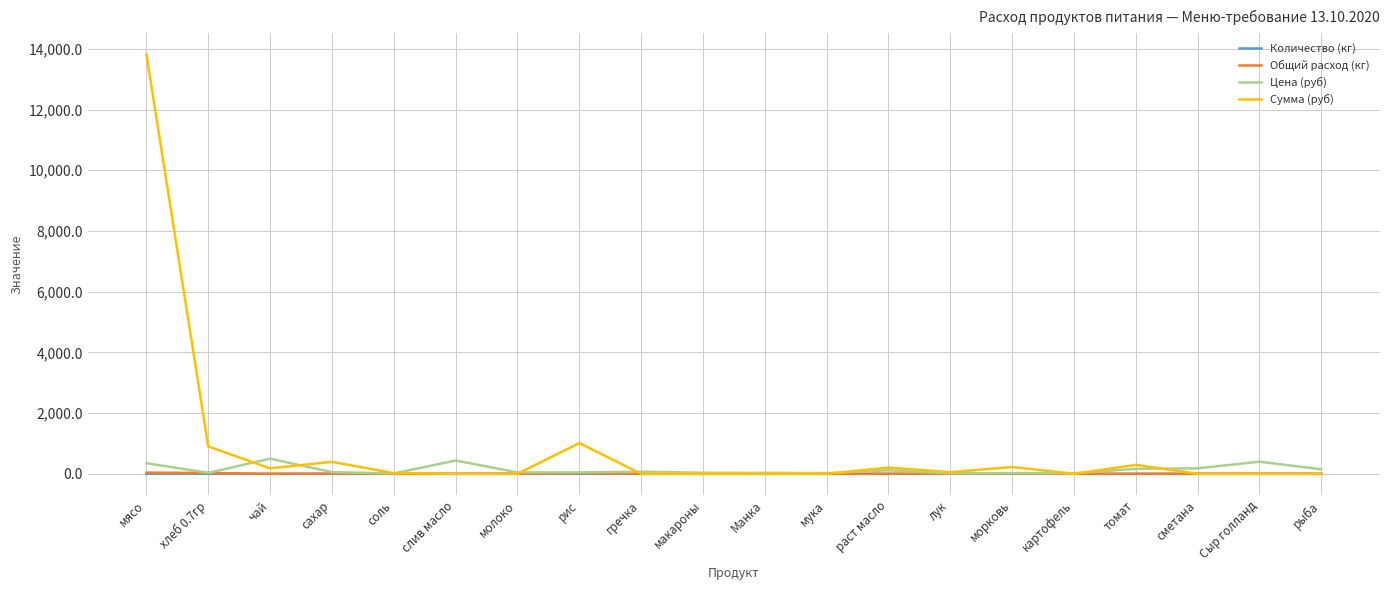

Which category has the highest value across all series?

мясо